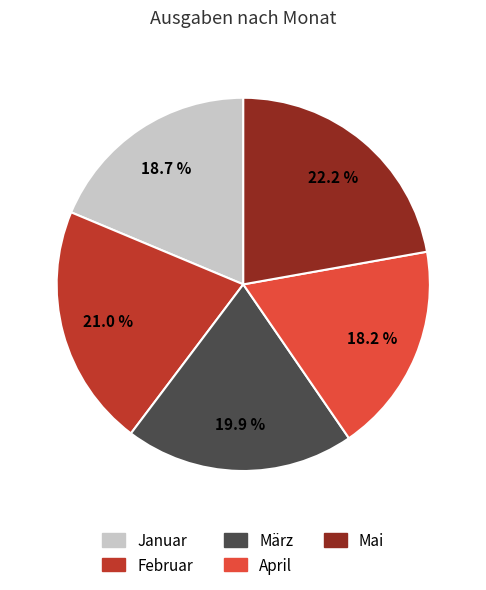

Which category has the biggest portion of the pie?

Mai